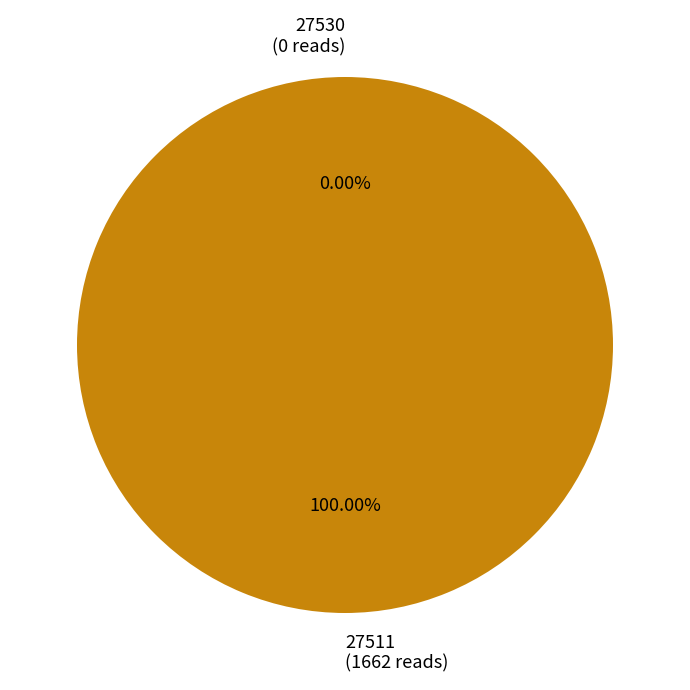

Is 27530 the majority of the pie?

No